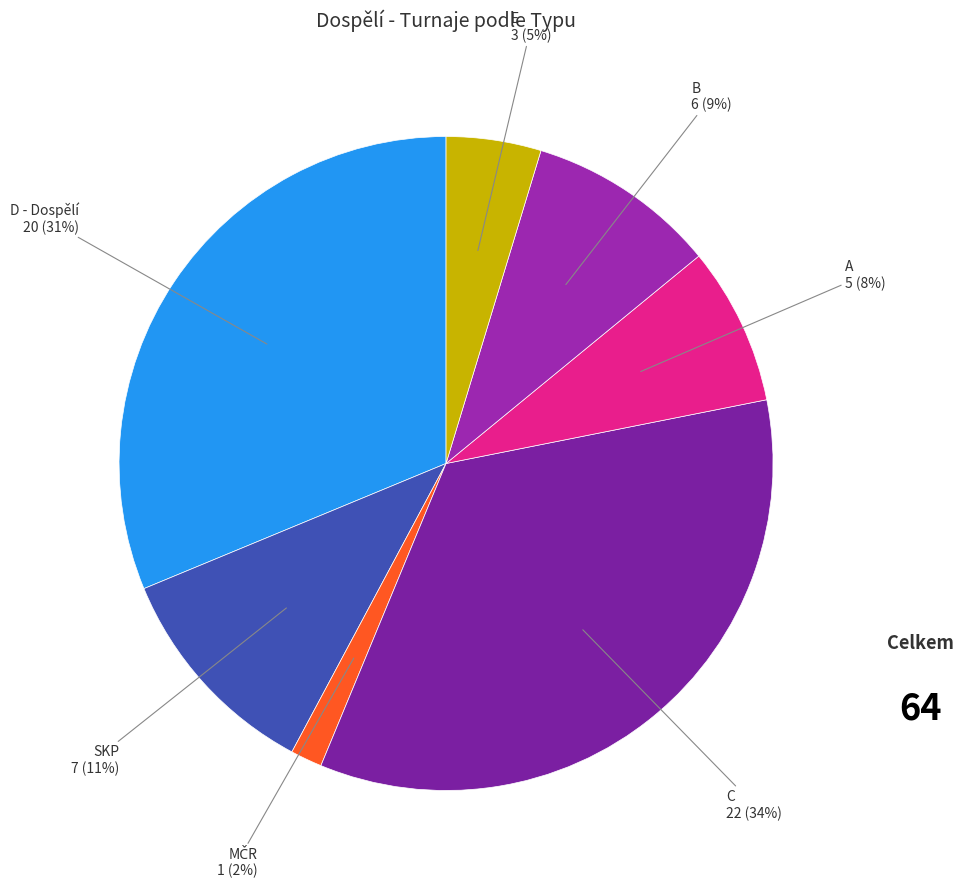

Between E and A, which is larger?

A